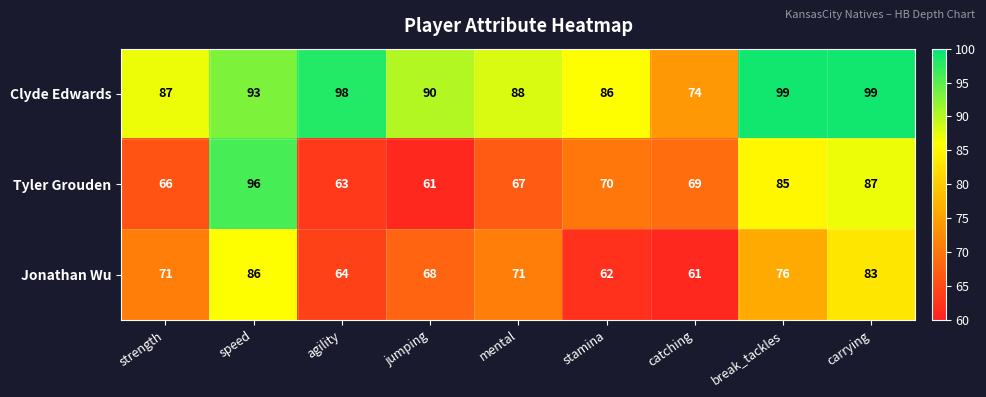

Rank the series at mental from highest to lowest value.

Clyde Edwards, Jonathan Wu, Tyler Grouden